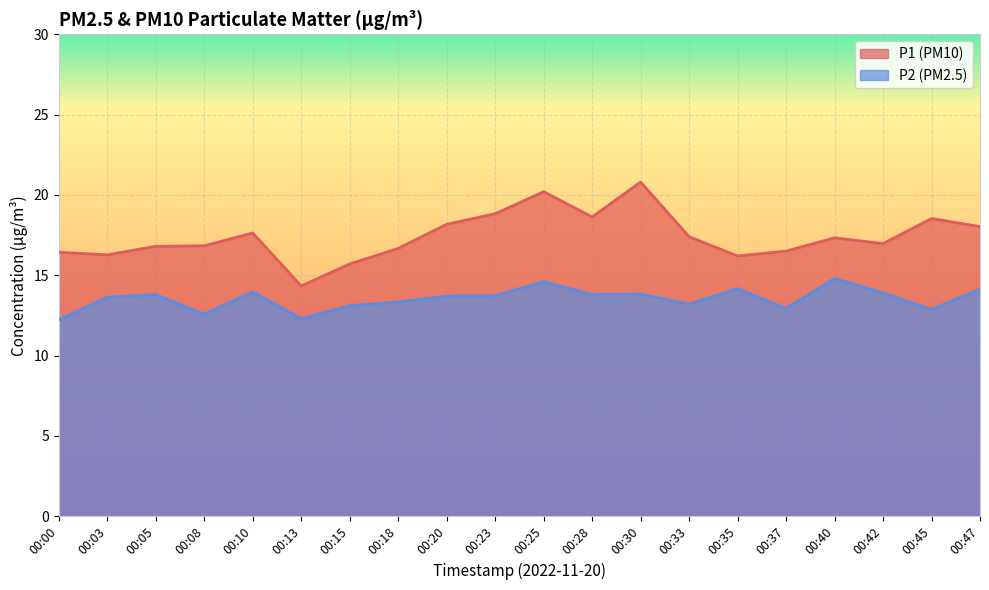

At which category does P2 reach its first local valley?

00:08